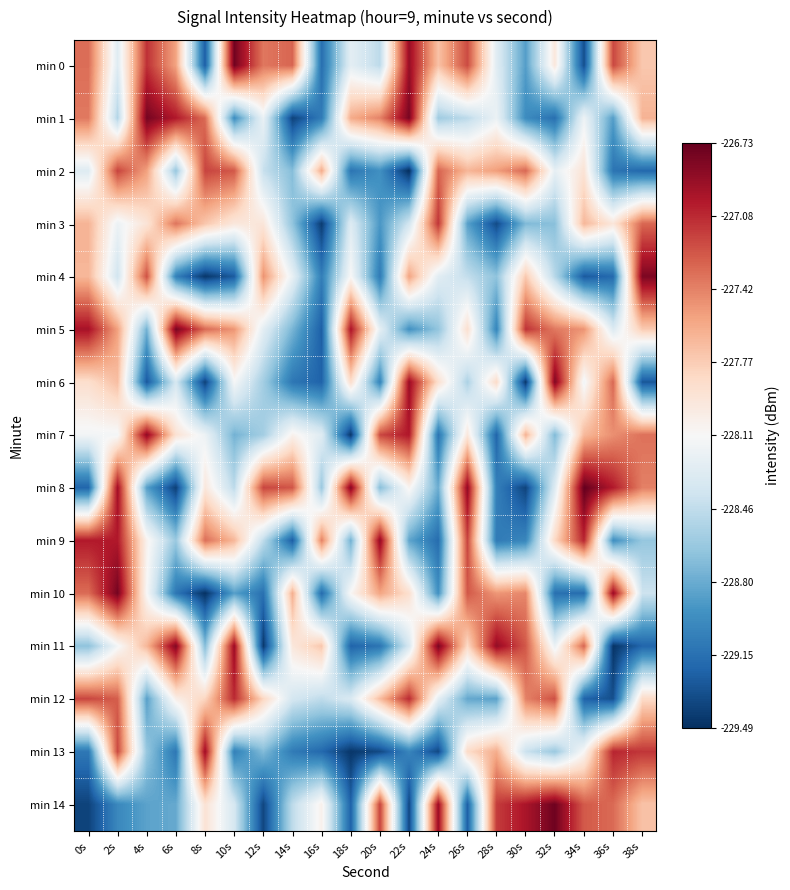

At which category does the chart reach its minimum across all series?

22s